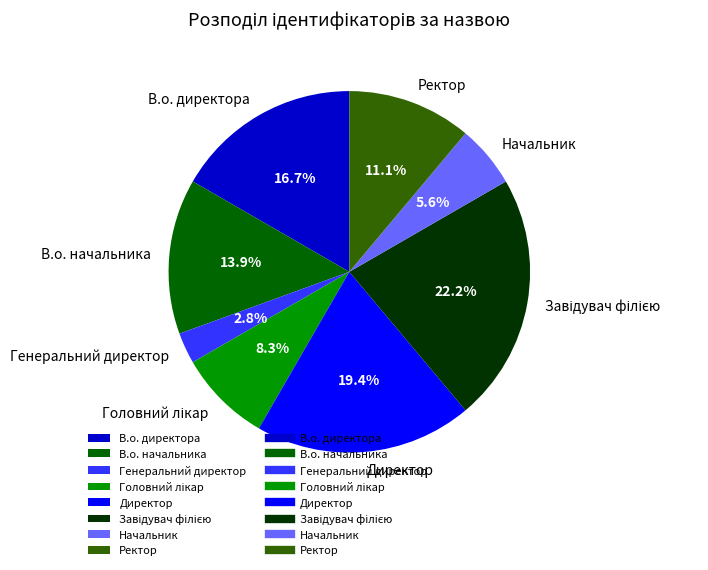

Which slice is the smallest?

Генеральний директор